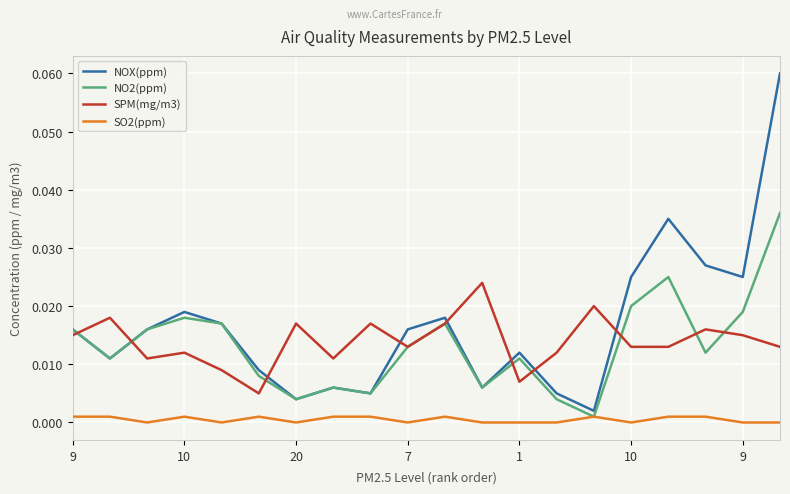

Which series has the largest range (max minus min)?

NOX(ppm)